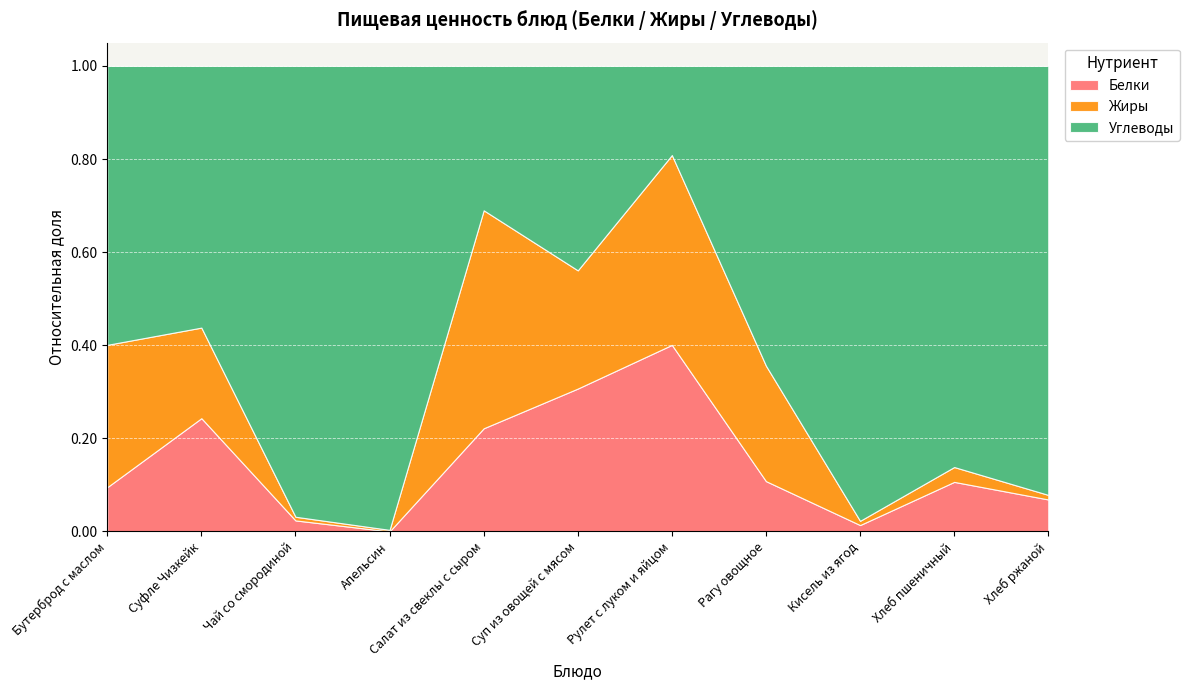

What are all the series names shown in the legend?

Белки, Жиры, Углеводы